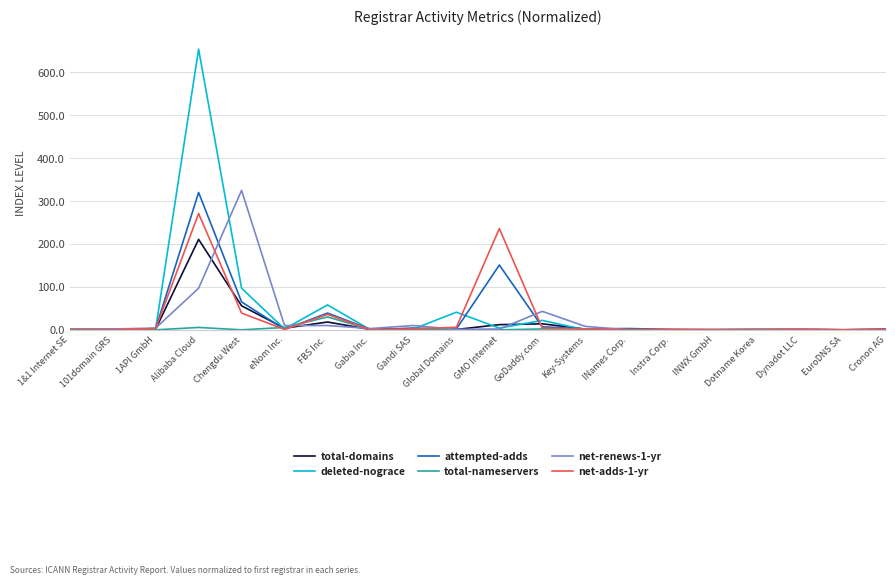

How many lines are shown in the chart?

6